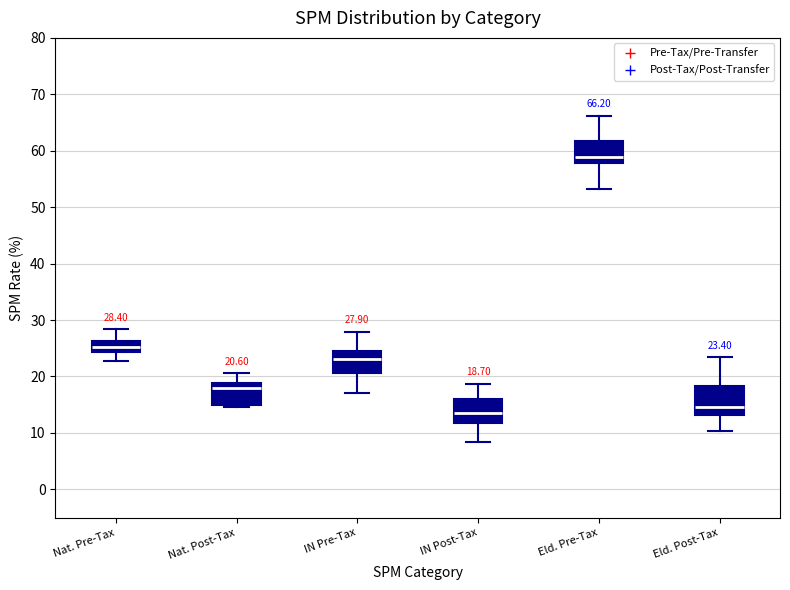

Which box has the highest median line?

Eld. Pre-Tax